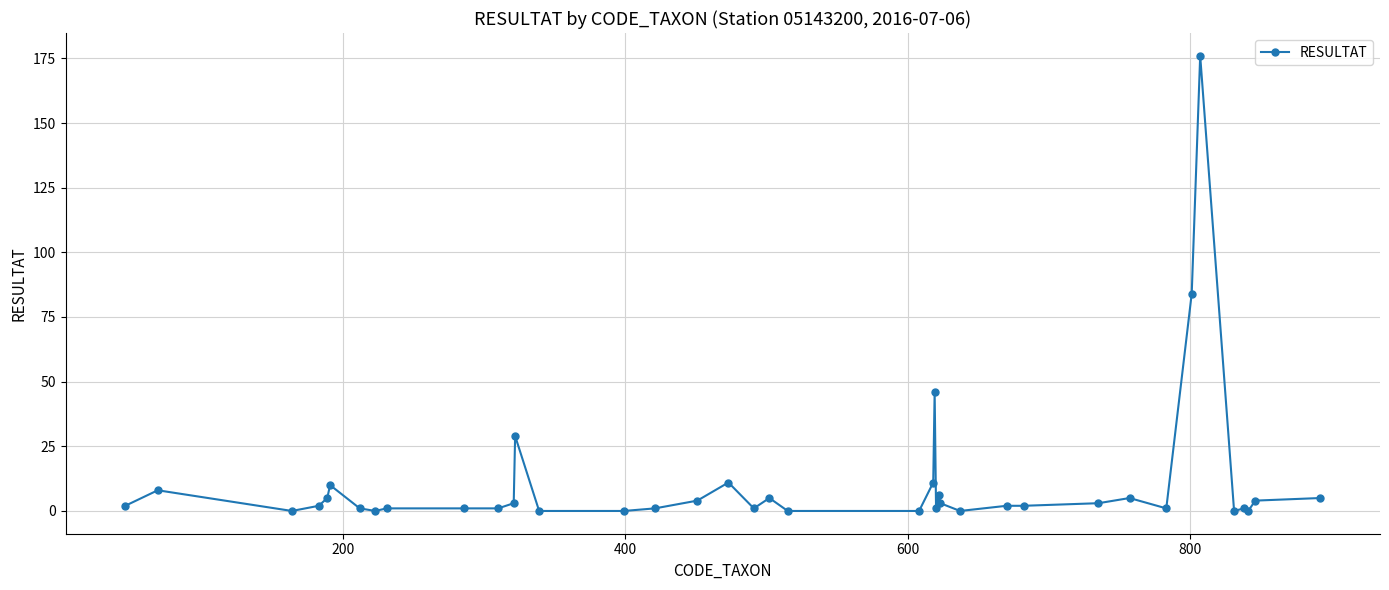

What is the greatest value displayed?

176